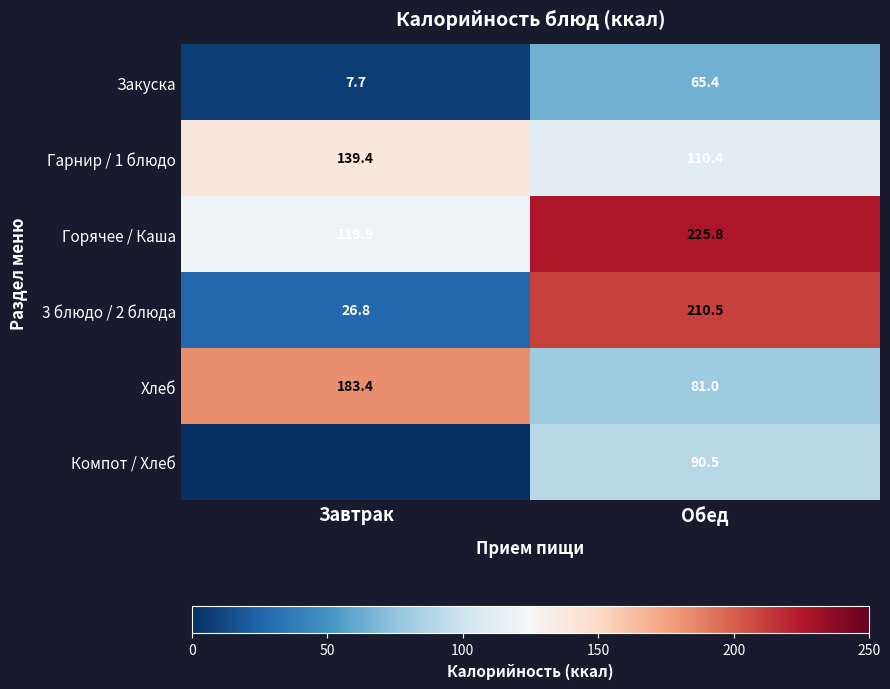

What is the total value across all series at Обед?

783.6